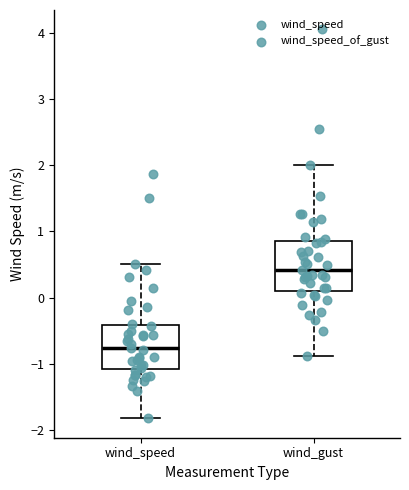

Where does the lower whisker of the box for wind_speed end on the y-axis? The values are not printed on the chart, so give them approximately, as read against the axis.

-1.8